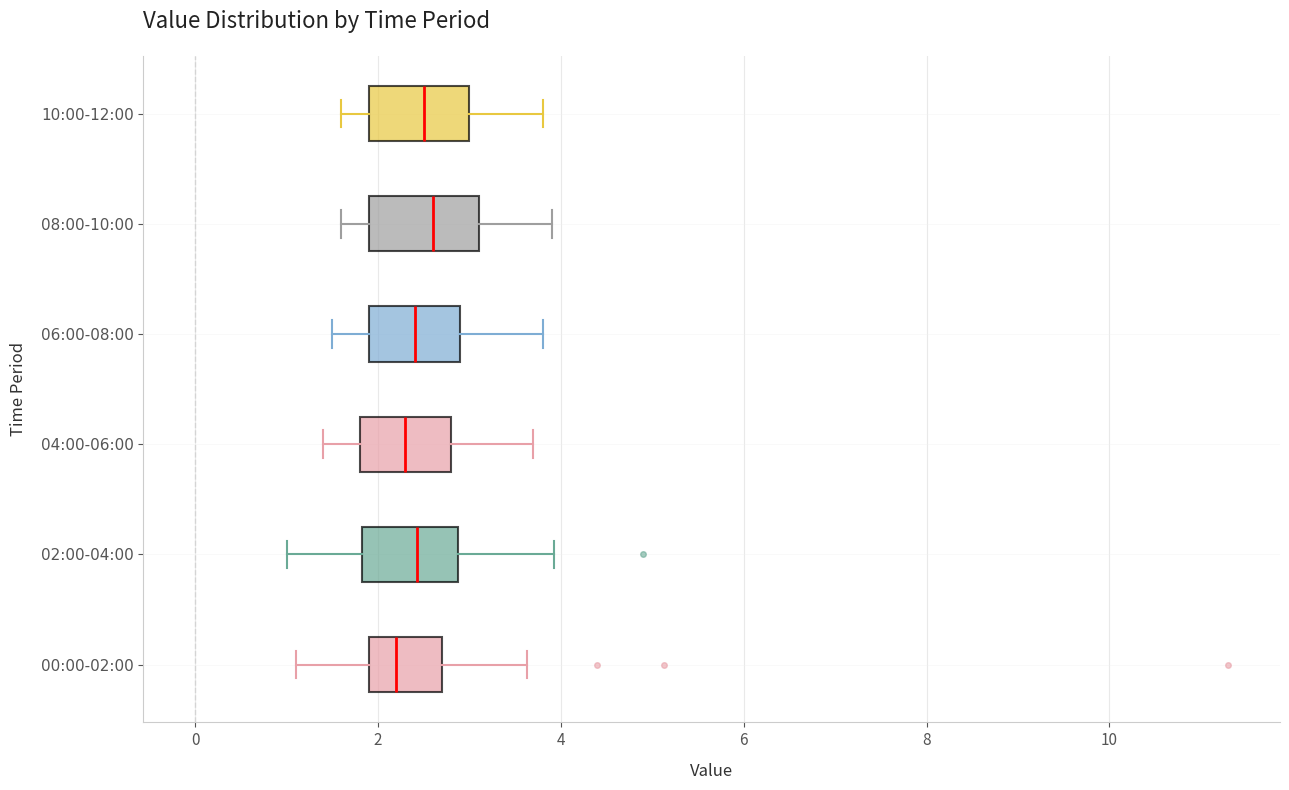

Where is the right edge of the box for 04:00-06:00 on the x-axis? The values are not printed on the chart, so give them approximately, as read against the axis.

2.8